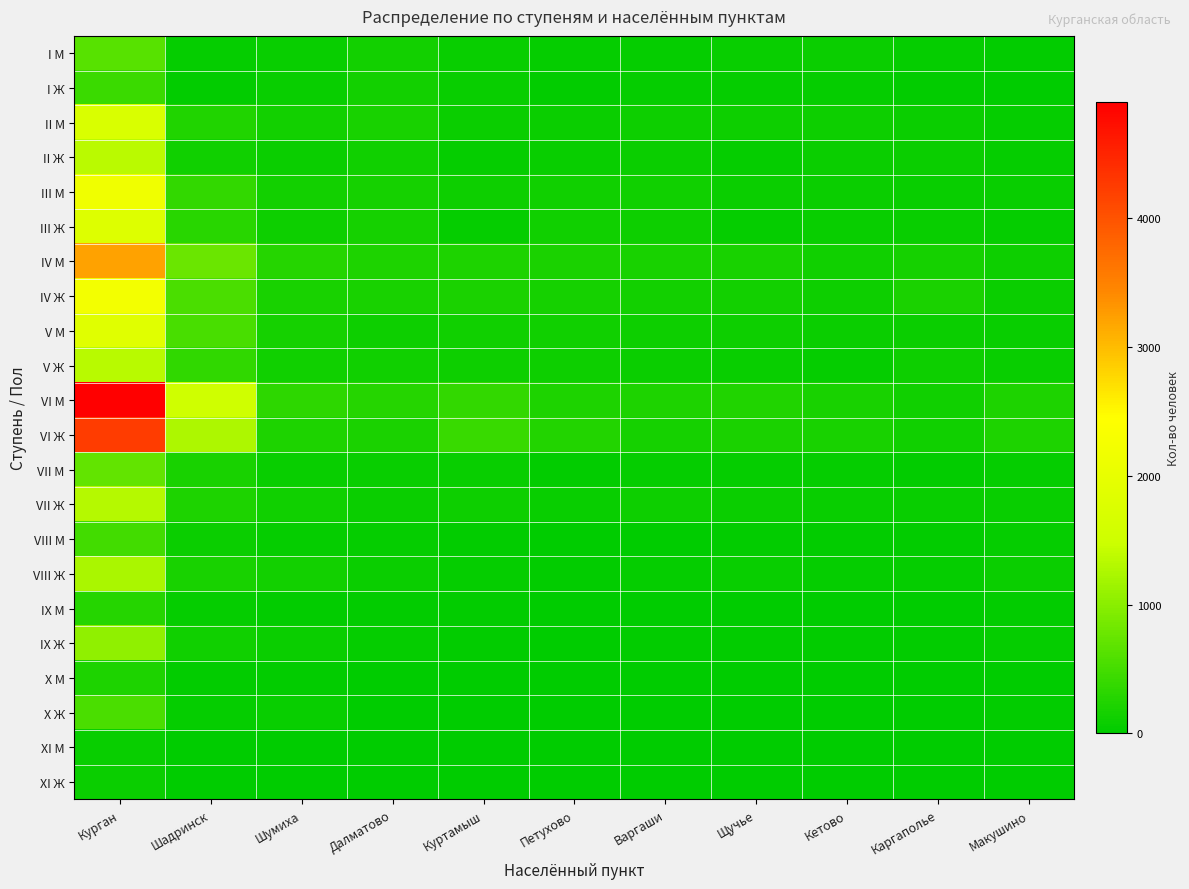

What is the spread (max minus min) of values at Варгаши?

223